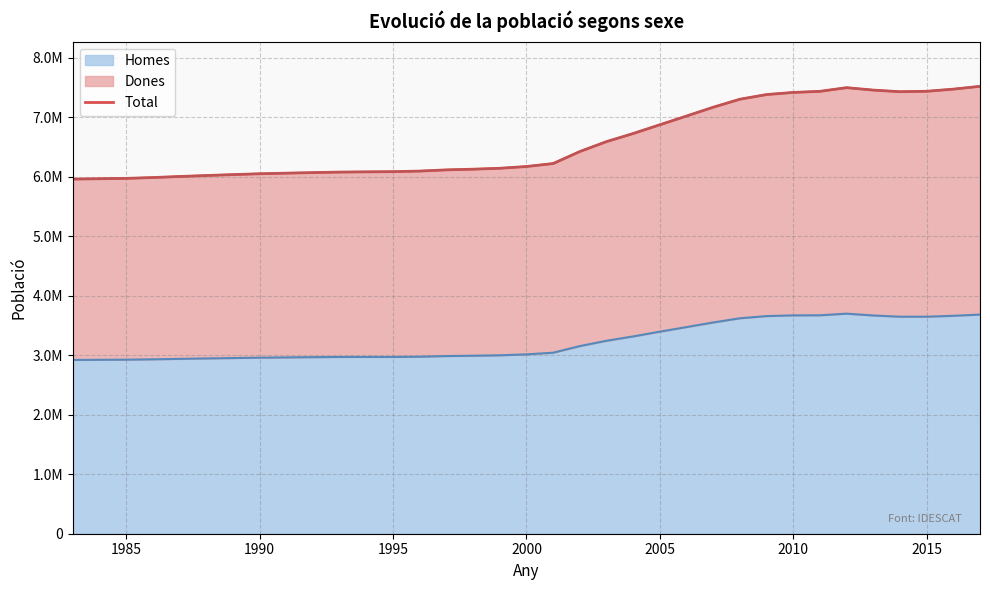

True or false: Homes has a value of 1984012.9 at 1996.

False